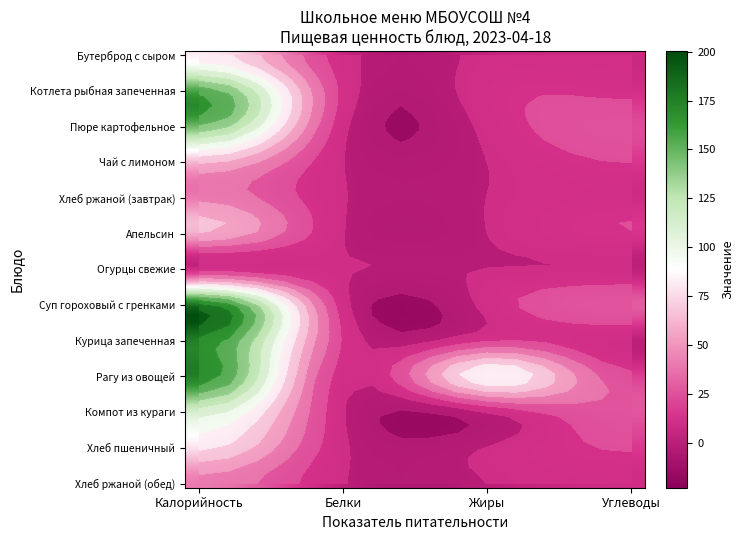

What is the sum of the Котлета рыбная запеченная values at Белки and Калорийность?

167.3